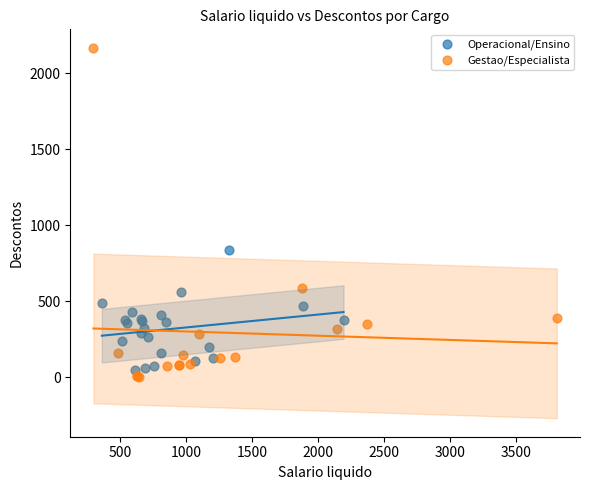

Which series has the widest spread of Y values?

Gestao/Especialista